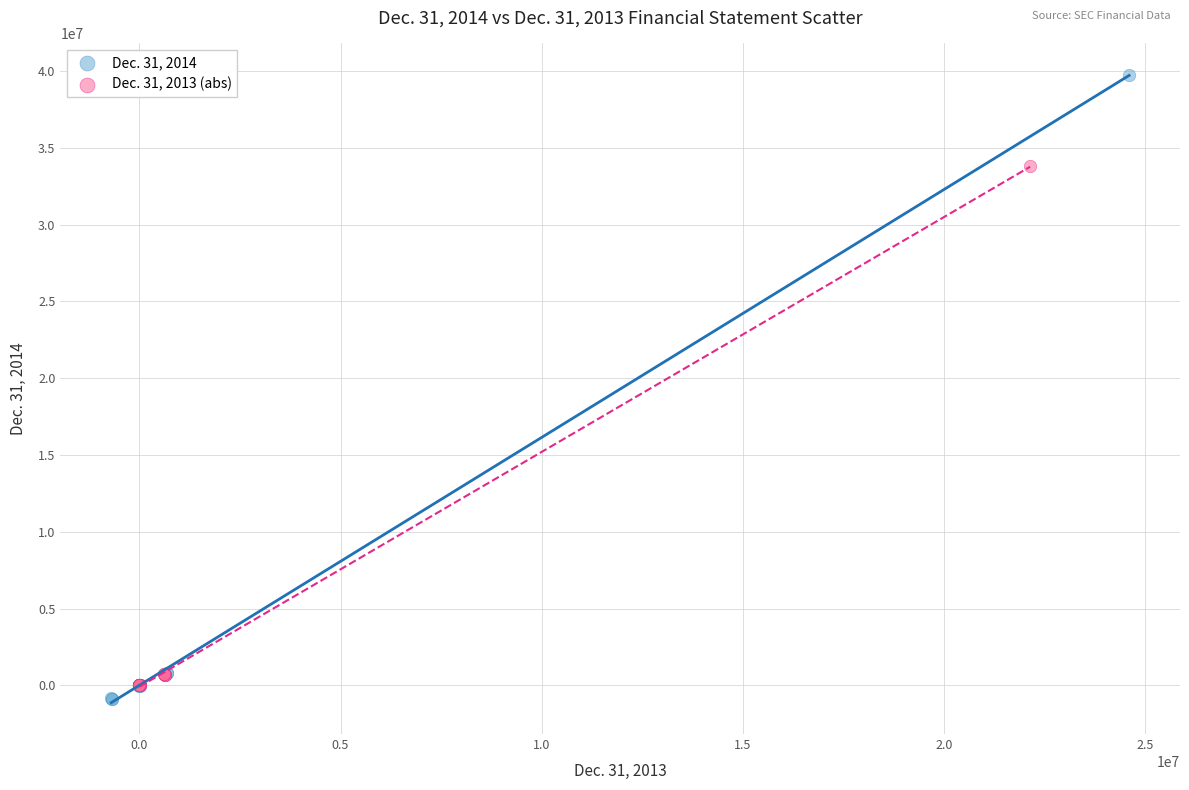

What are all the series names shown in the legend?

Dec. 31, 2014, Dec. 31, 2013 (abs)